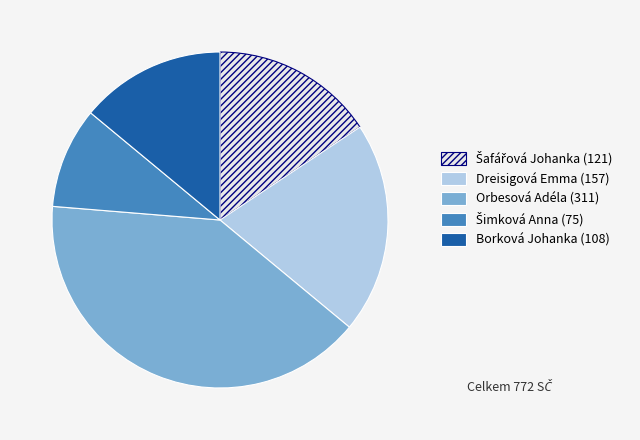

What is the largest slice in the pie chart?

Orbesová Adéla (311)